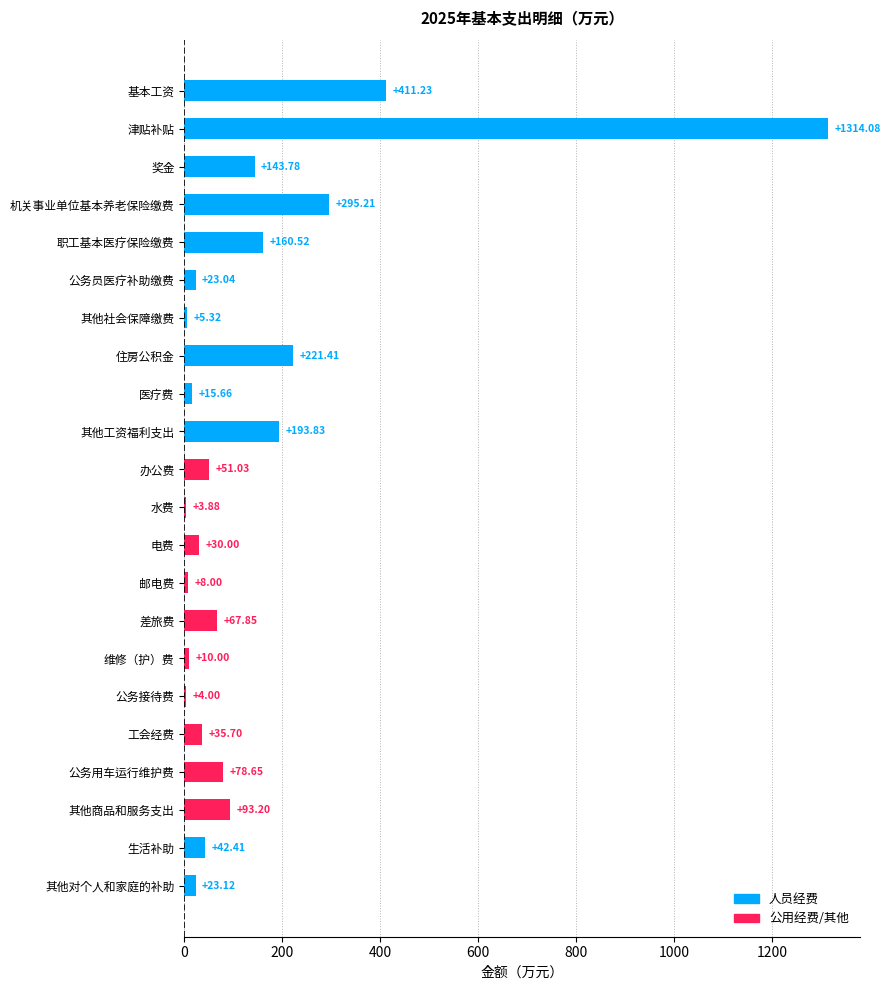

How many values exceed 51?

11